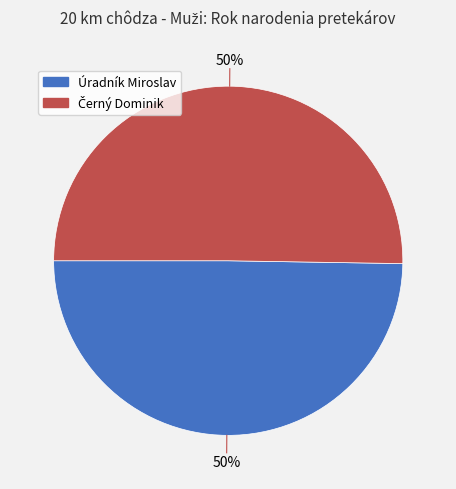

How many slices are in this pie chart?

2